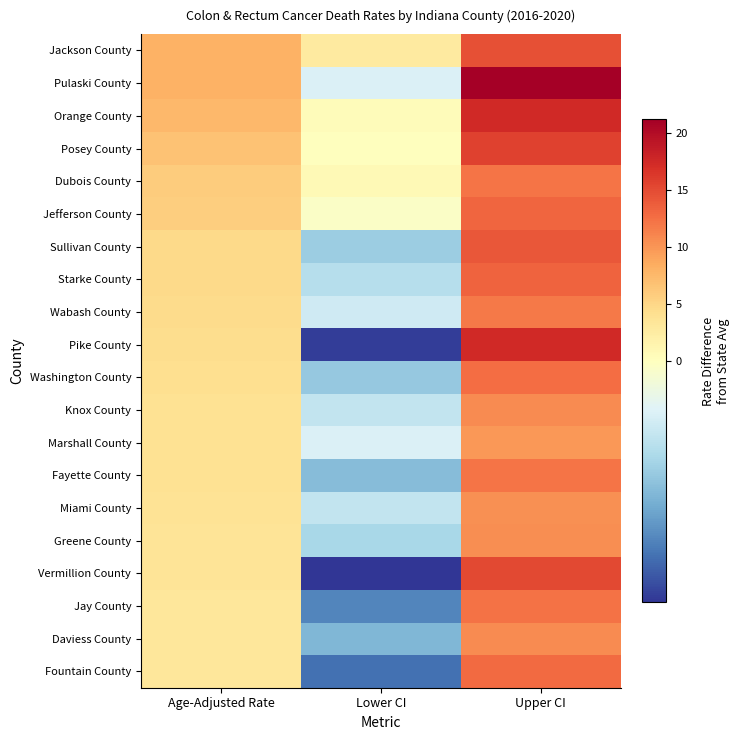

What is the total value across all series at Lower CI?

-28.1